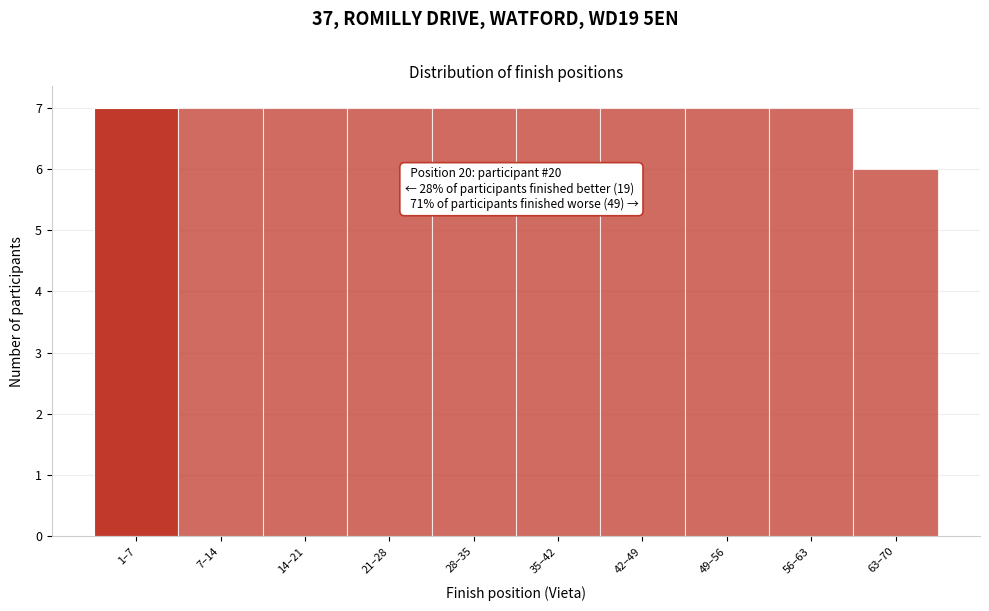

Reading left to right, list all the values displayed in this chart.

7	7	7	7	7	7	7	7	7	6